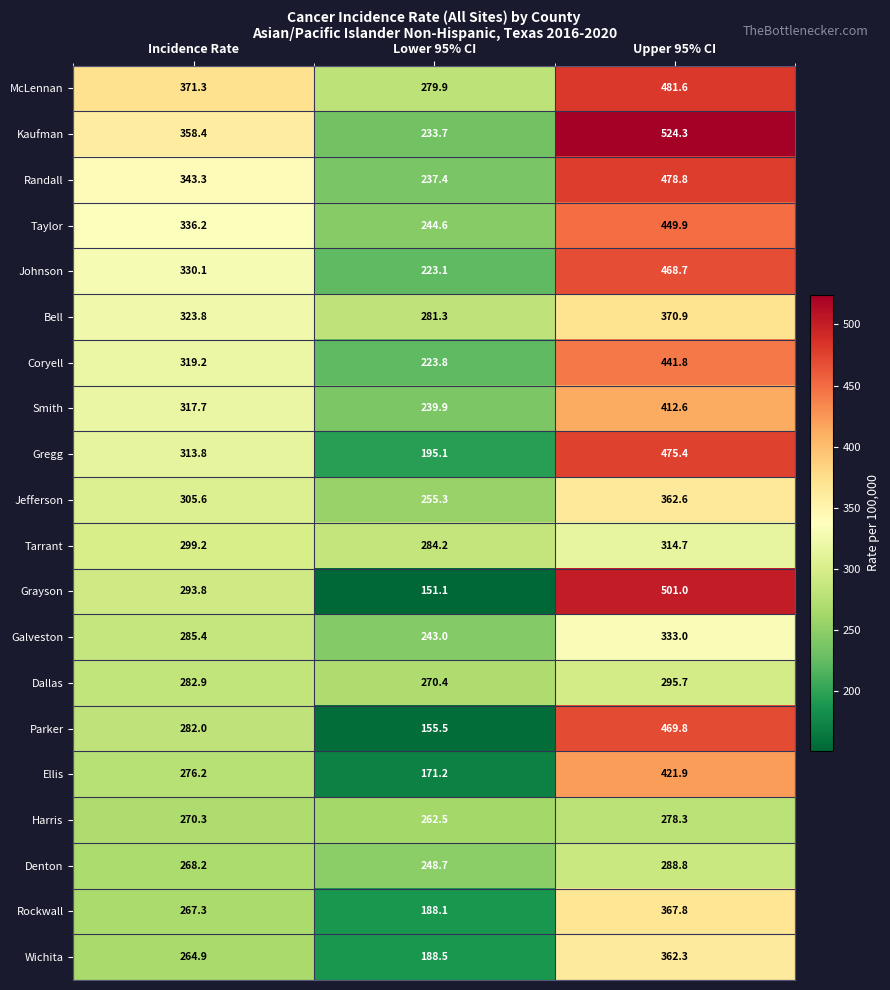

Between Lower 95% CI and Upper 95% CI, which series saw the biggest shift?

Grayson